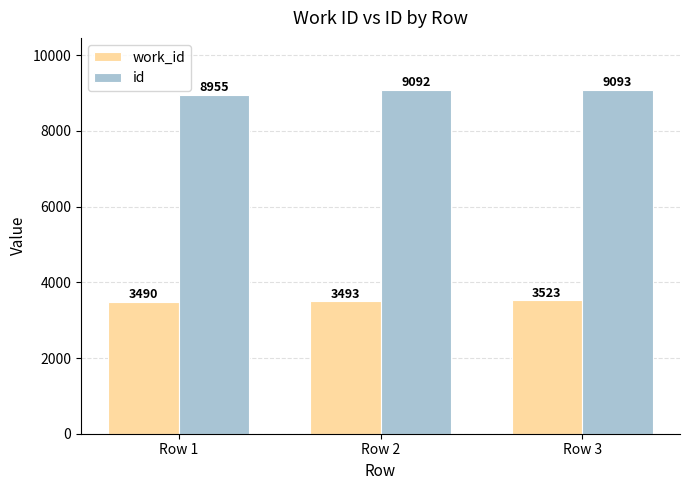

How many series are shown in this chart?

2